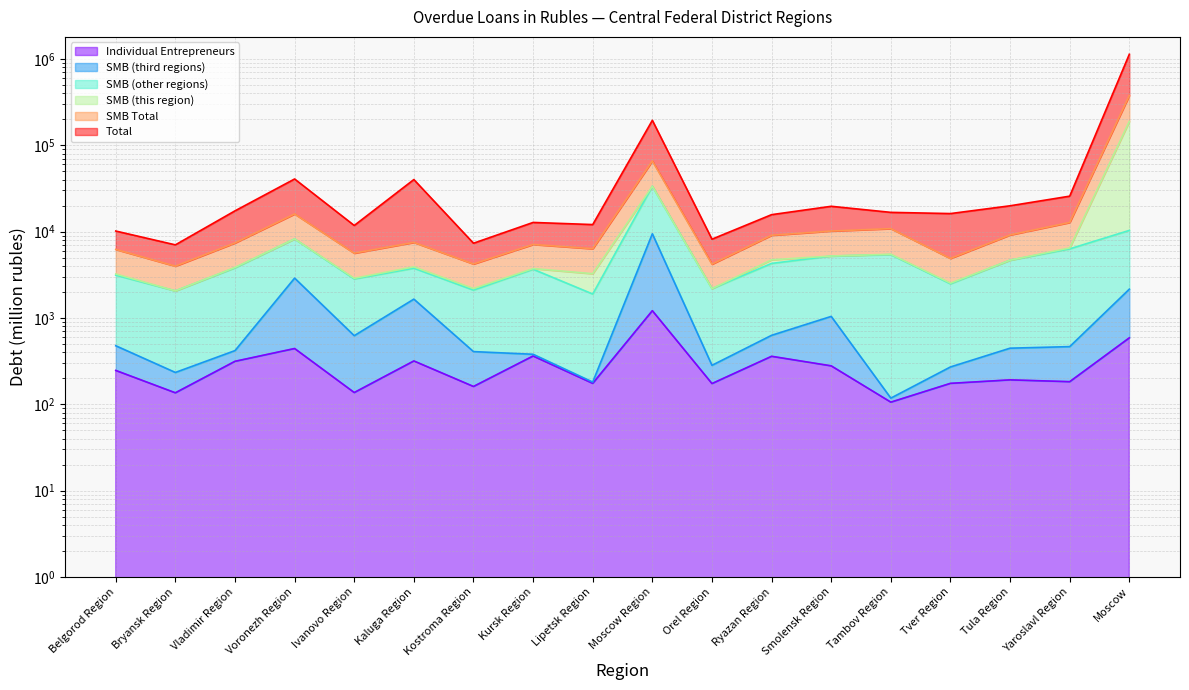

The Total series shows 27044 at Tver Region. True or false?

False